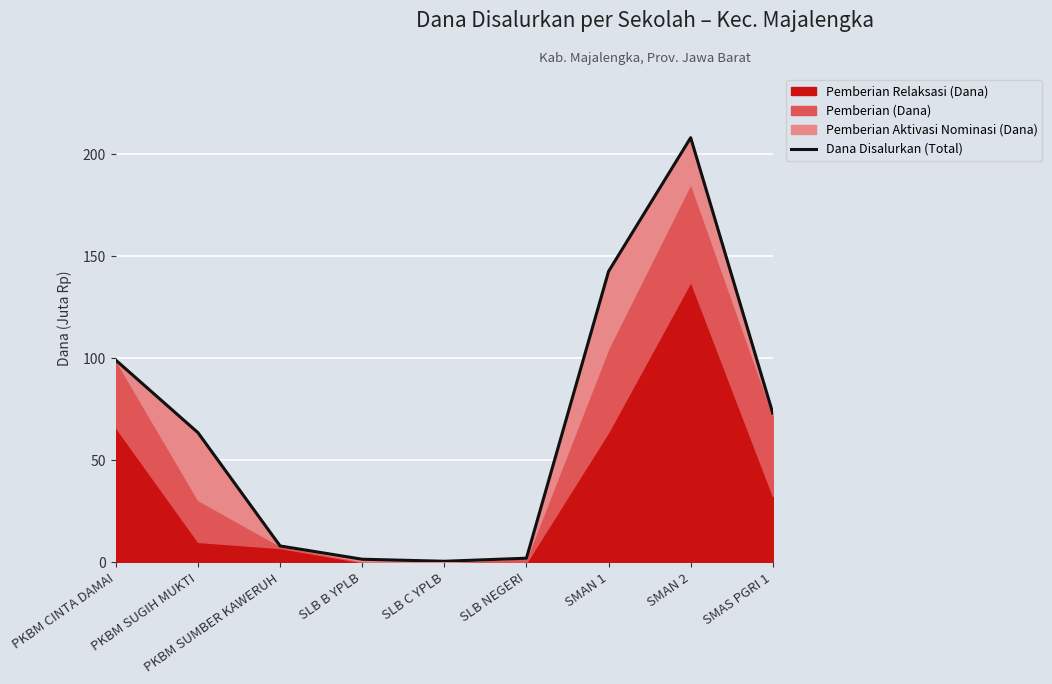

At which category does the data reach its first local valley?

SLB C YPLB